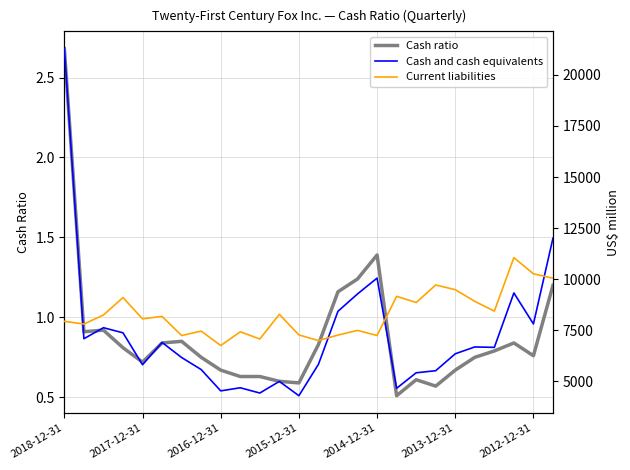

What is the minimum value for Cash ratio?

0.5